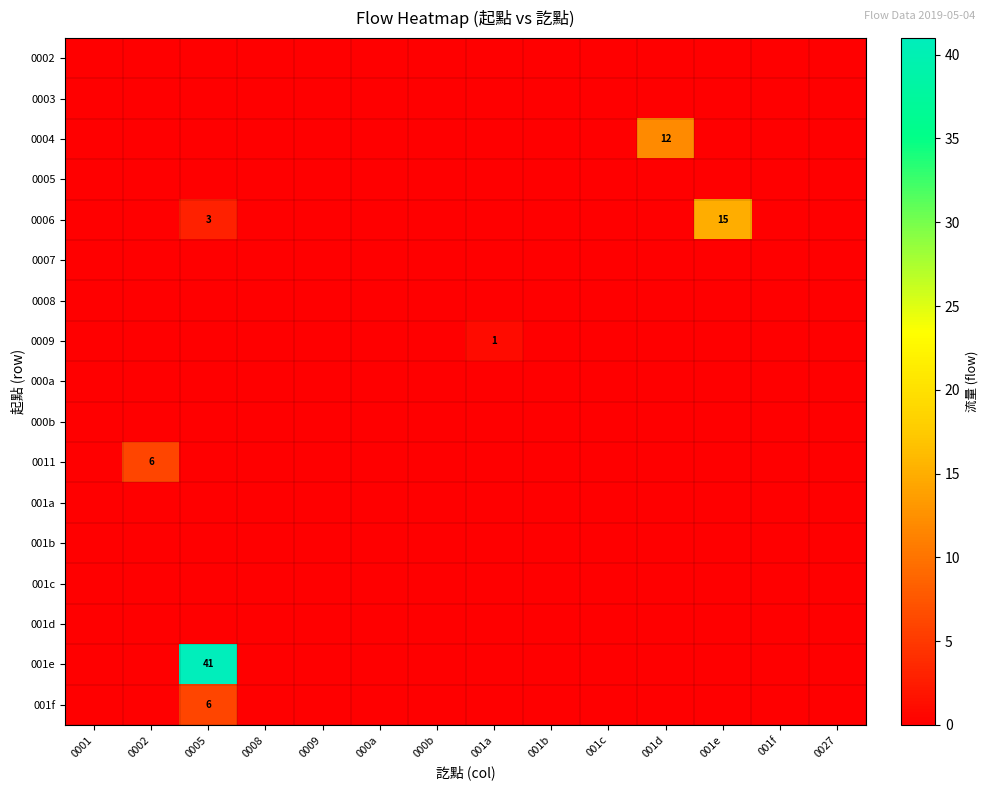

How many distinct data groups are displayed?

17